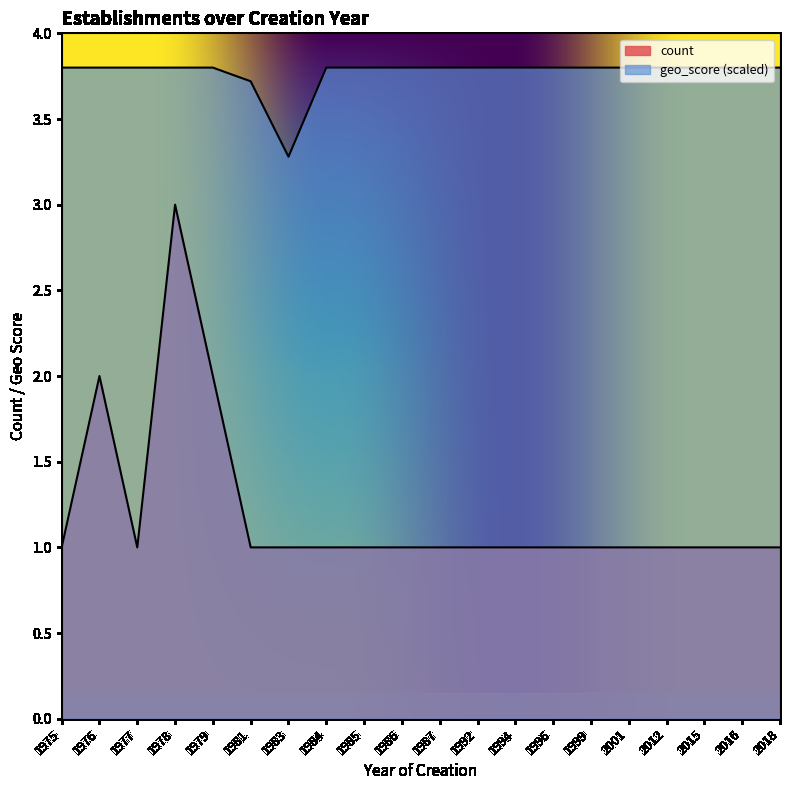

Rank the series by their average value, from highest to lowest.

geo_score, count